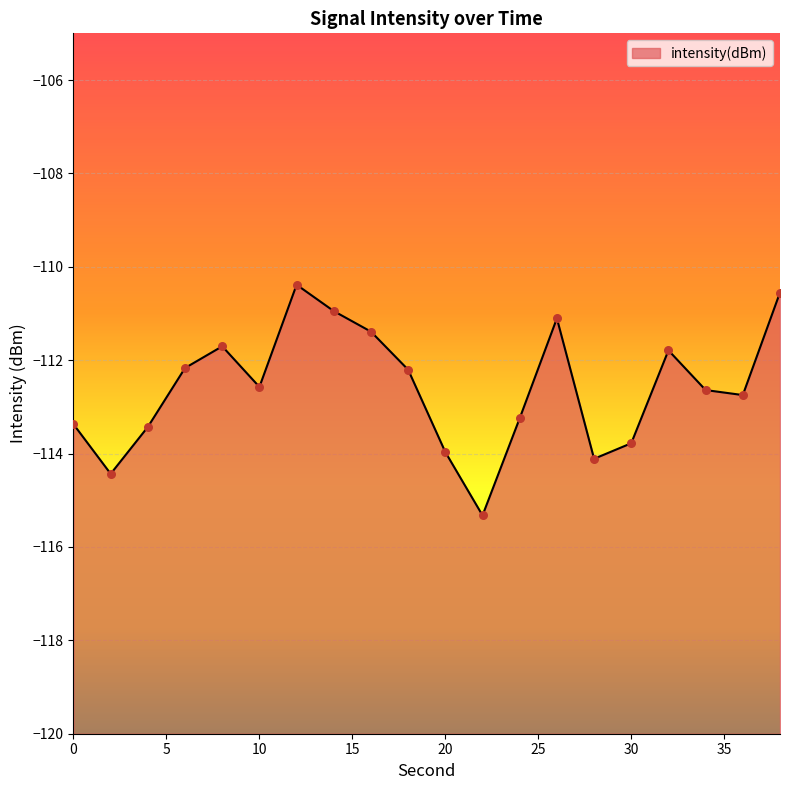

What is the change in value from 18 to 20?

-1.8